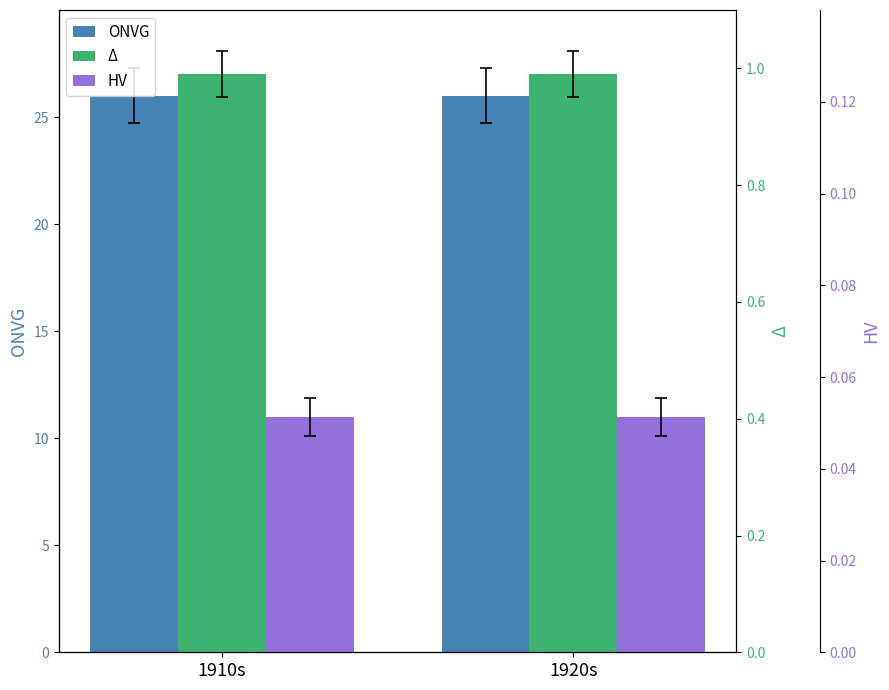

How many bars are there in total?

6